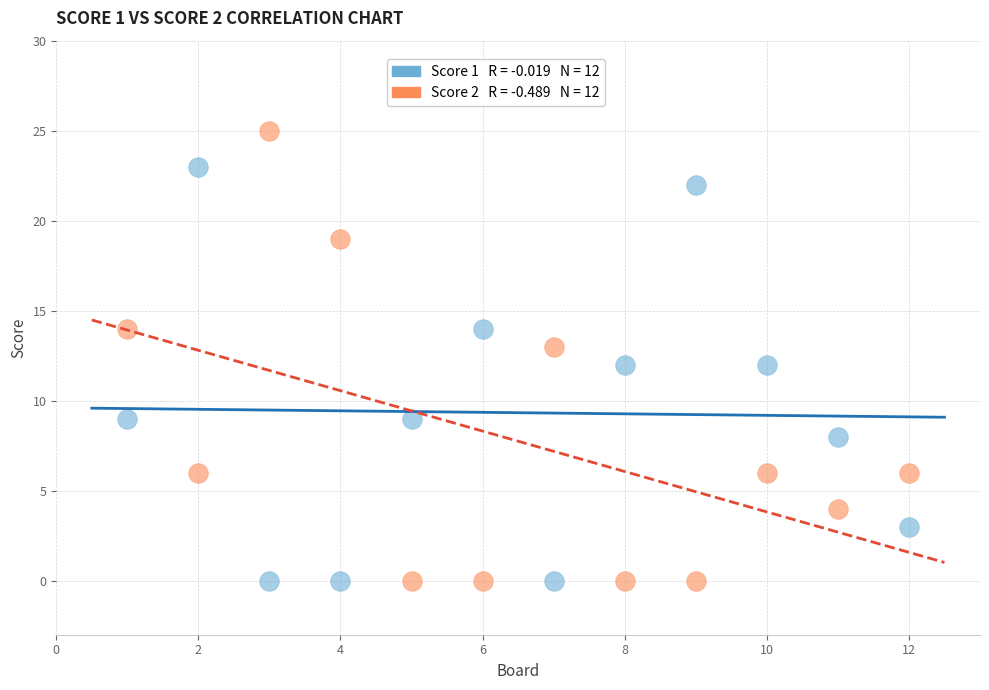

Across all data points, what is the range of X values (max minus min)?

11